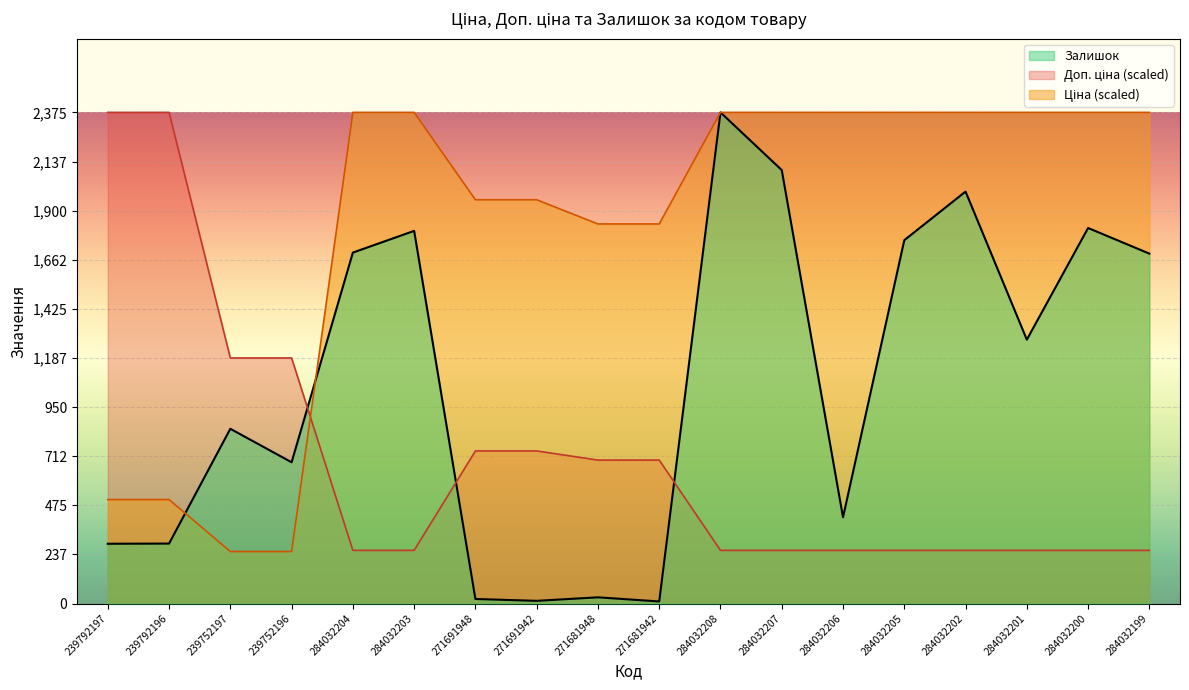

Is the value of Залишок at 284032203 greater than the value of Доп. ціна at 284032199?

Yes